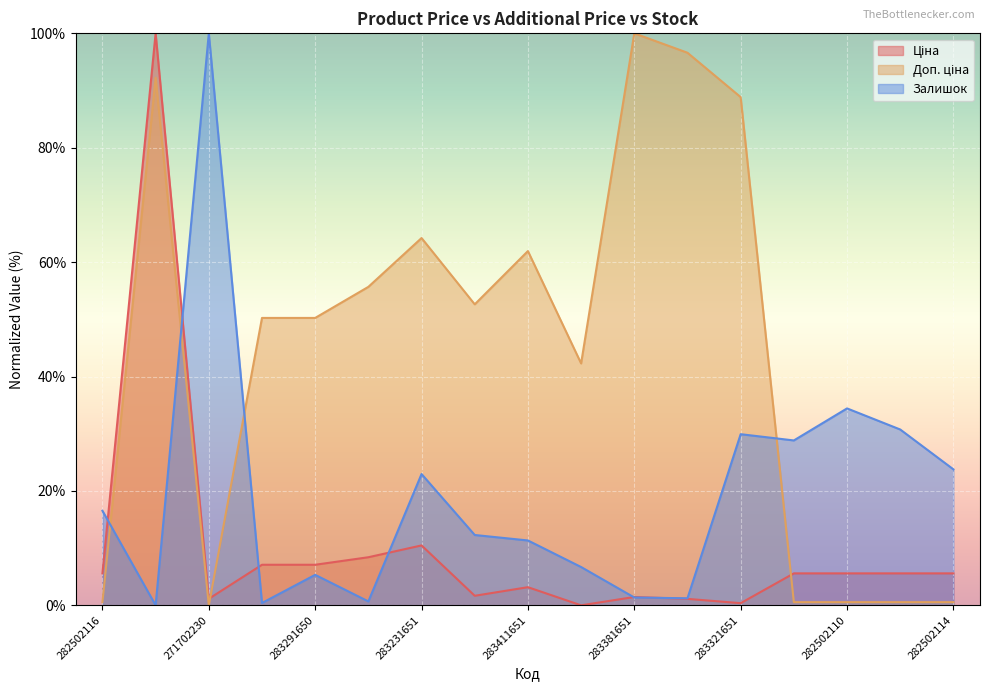

What are all the series names shown in the legend?

Ціна, Доп. ціна, Залишок